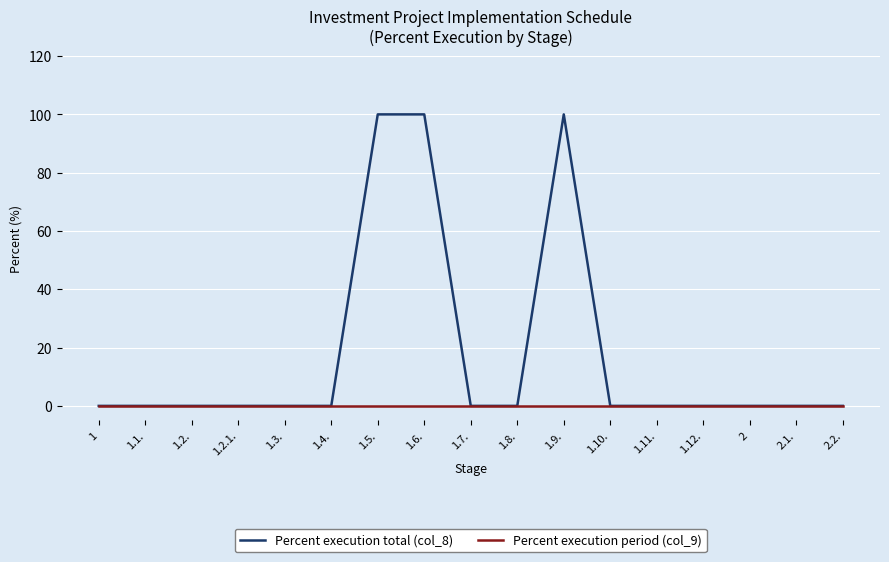

Reading right to left, list all the values displayed in this chart.

Percent execution total (col_8): 0	0	0	0	0	0	100	0	0	100	100	0	0	0	0	0	0
Percent execution period (col_9): 0	0	0	0	0	0	0	0	0	0	0	0	0	0	0	0	0